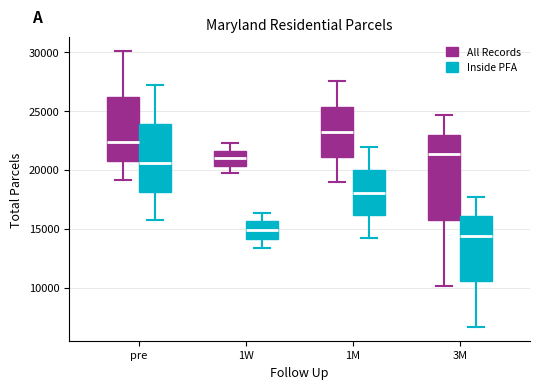

Reading left to right, transcribe this box plot: for each box, give where its median line is, the range the box spans, and where its two whiskers end, as read against the y-axis. The values are not printed on the chart, so give them approximately, as read against the axis.

pre (All Records): median 22500, box 20500 to 26000, whiskers 19000 to 30000
pre (Inside PFA): median 20500, box 18000 to 24000, whiskers 16000 to 27000
1W (All Records): median 21000, box 20500 to 21500, whiskers 19500 to 22500
1W (Inside PFA): median 15000, box 14000 to 15500, whiskers 13500 to 16500
1M (All Records): median 23000, box 21000 to 25500, whiskers 19000 to 27500
1M (Inside PFA): median 18000, box 16000 to 20000, whiskers 14000 to 22000
3M (All Records): median 21500, box 15500 to 23000, whiskers 10000 to 24500
3M (Inside PFA): median 14500, box 10500 to 16000, whiskers 6500 to 17500